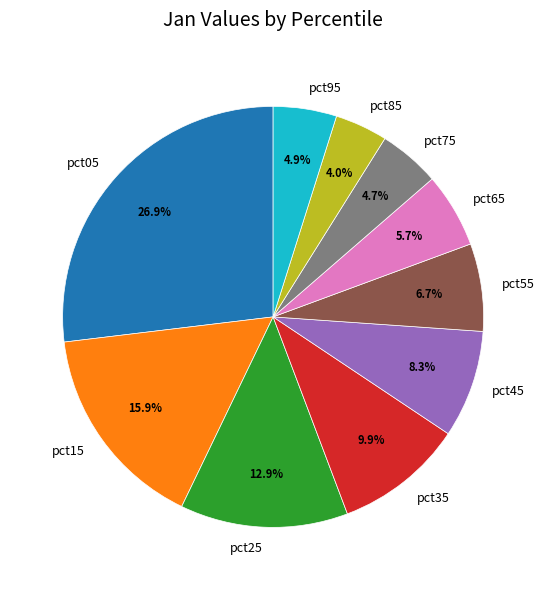

What percentage is the pct25 slice, to the nearest percent?

13%